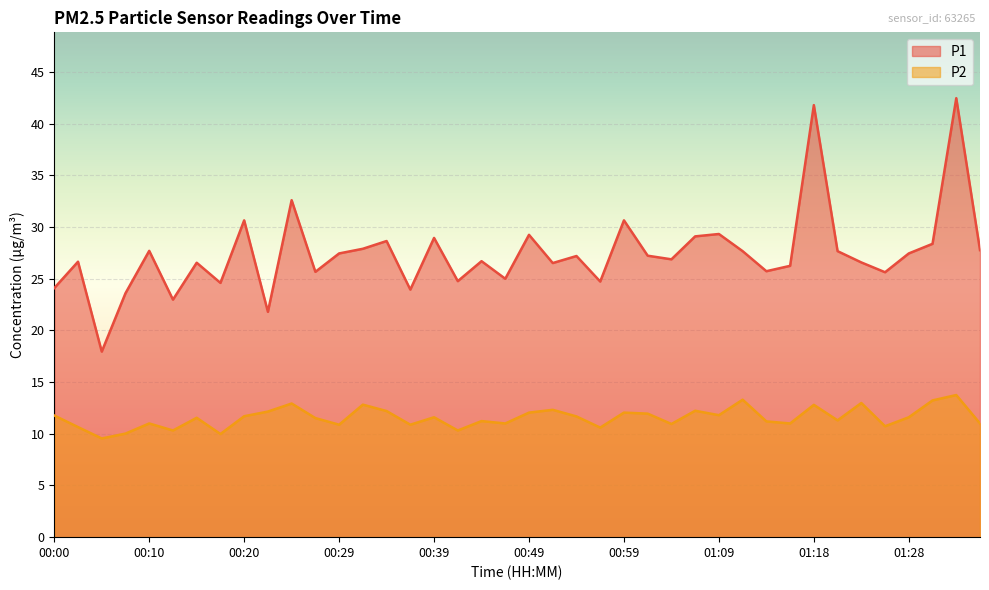

True or false: P1 and P2 cross at least once.

False